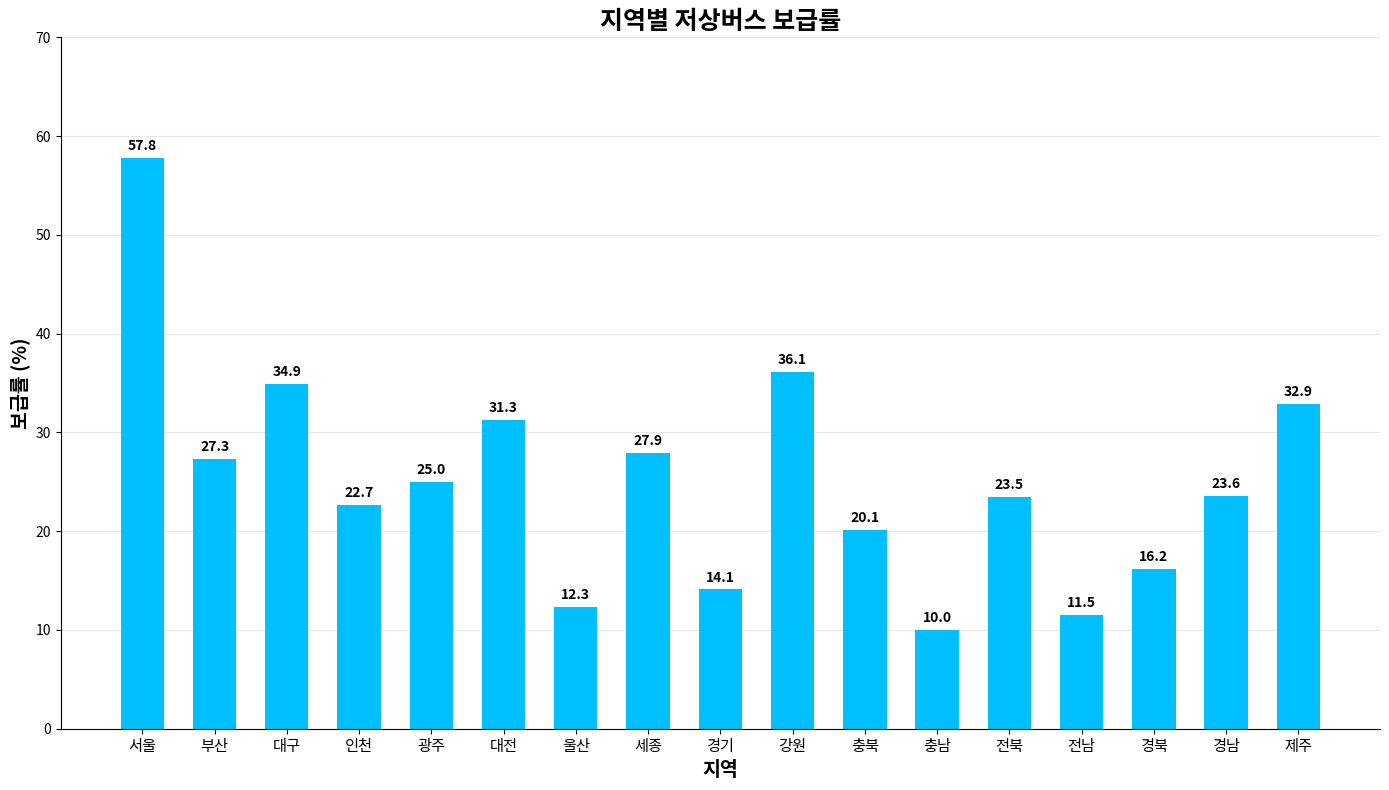

Does the chart contain any negative values?

No